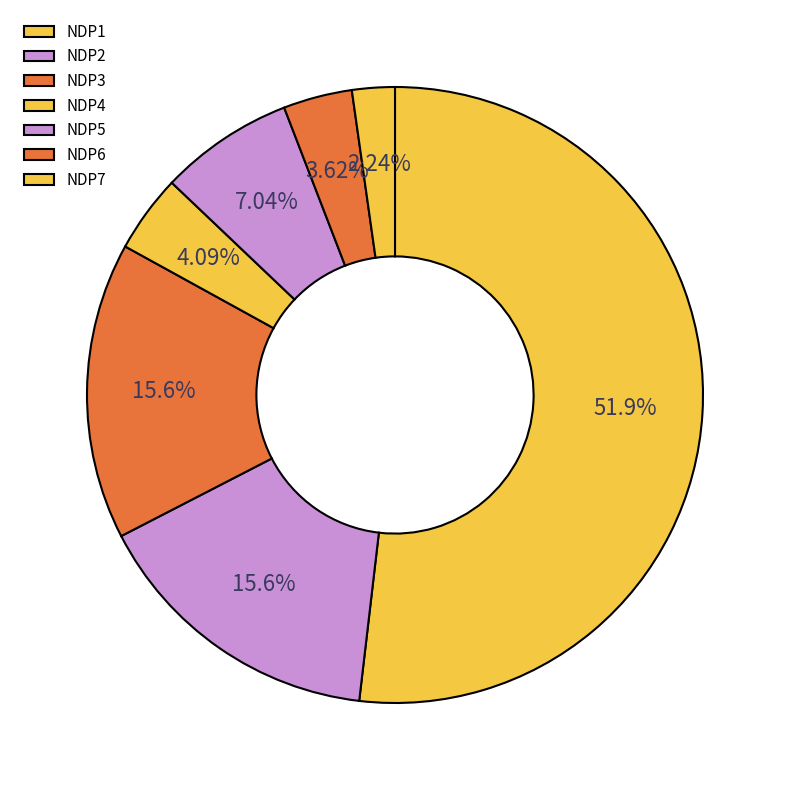

Count the number of slices in the pie.

7